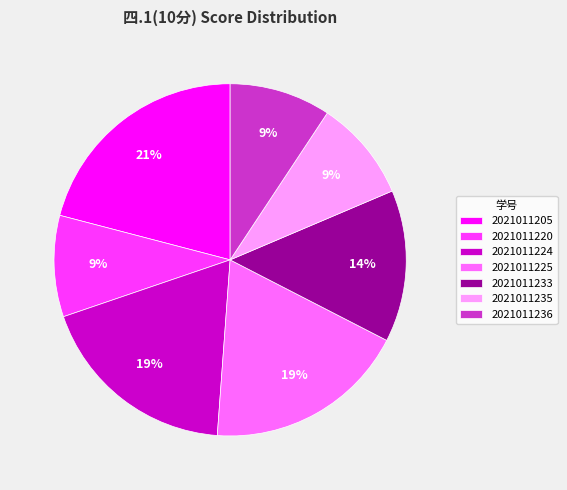

What is the ratio of the value at 2021011235 to the value at 2021011205?

0.4